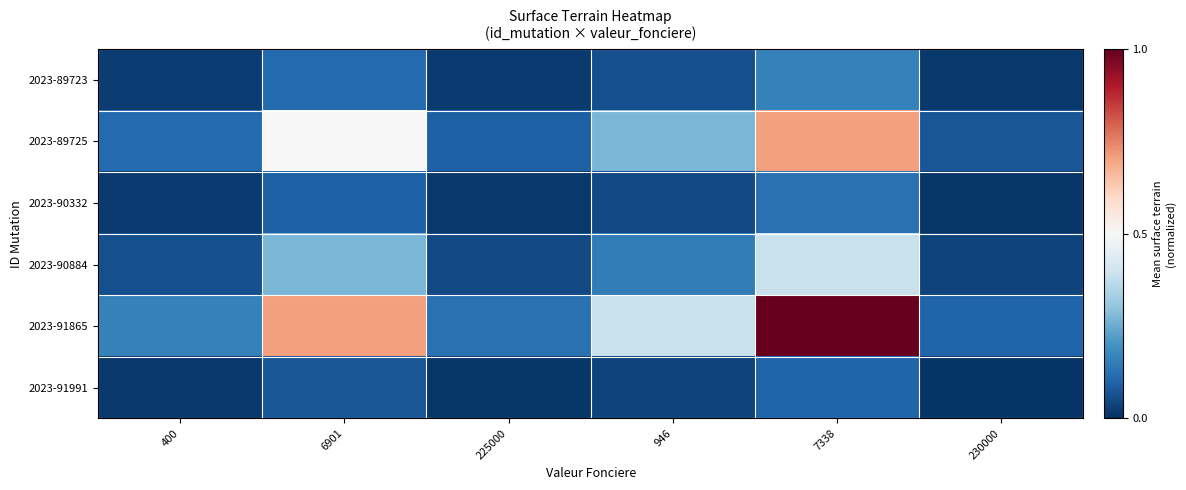

List the series in order of their peak value, lowest first.

2023-91991, 2023-90332, 2023-89723, 2023-90884, 2023-89725, 2023-91865